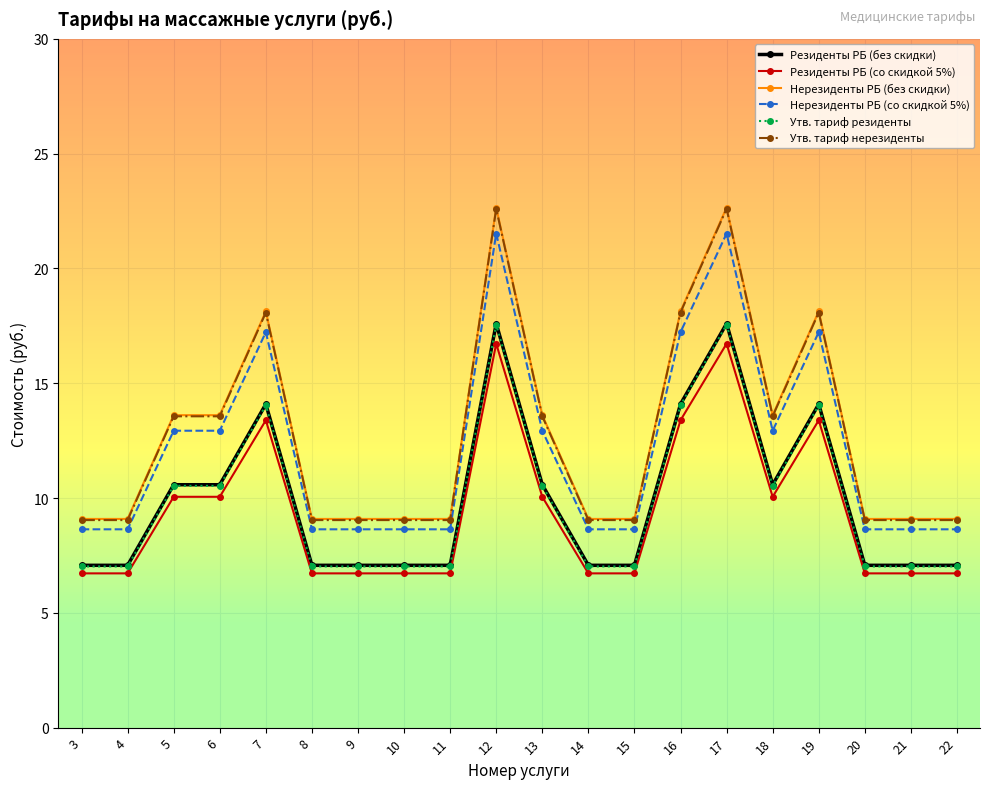

What is the spread (max minus min) of values at 18?

3.6